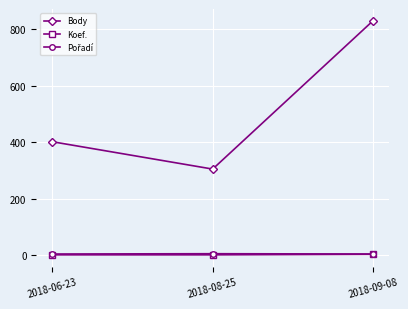

Is it true that Body equals 402 at 2018-06-23?

True